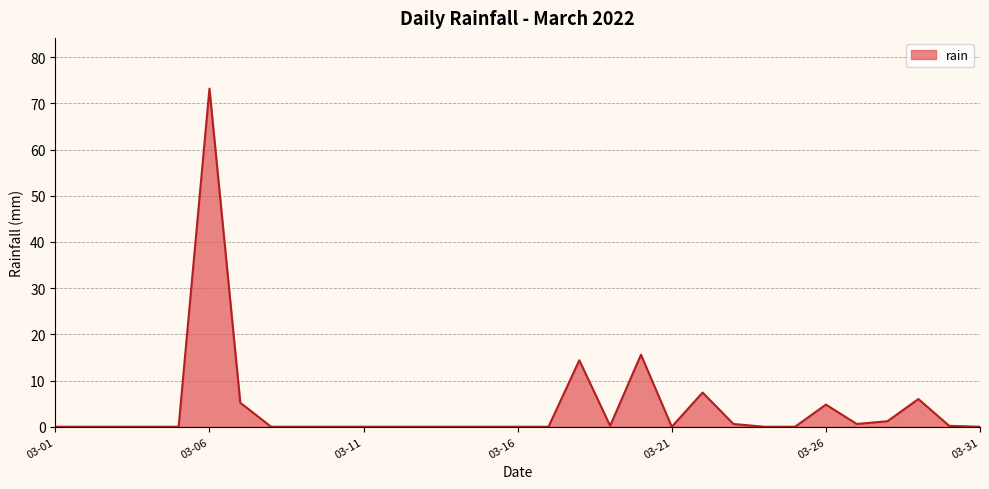

What is the difference between the maximum and minimum values?

73.2